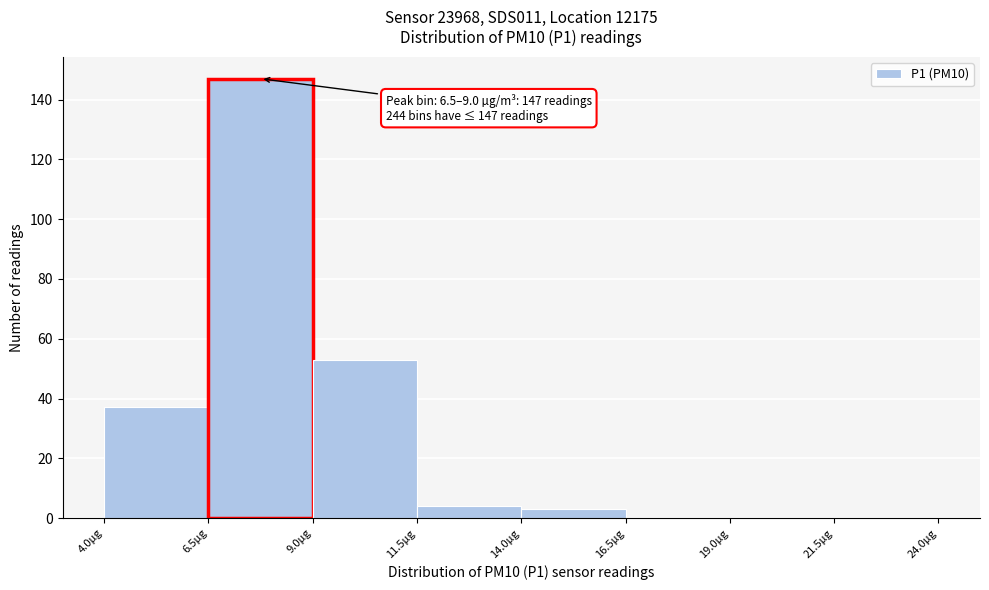

Over which range of the x-axis is the bar tallest?

6.5 to 9.0